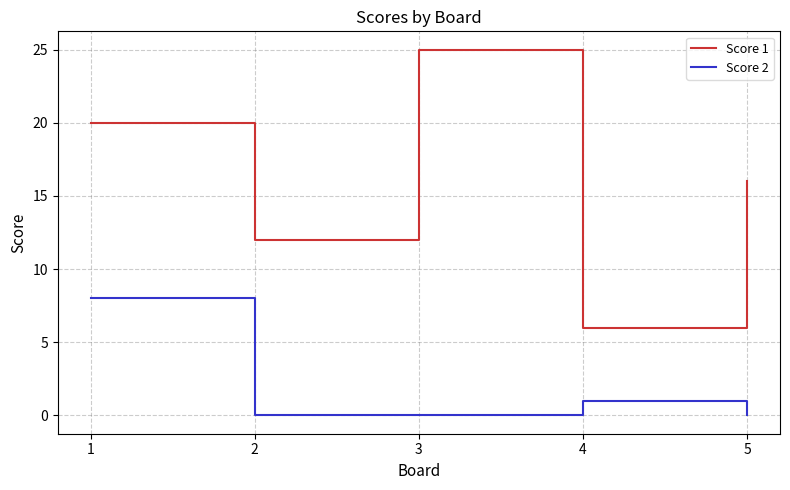

Rank the series at 4 from lowest to highest value.

Score 2, Score 1